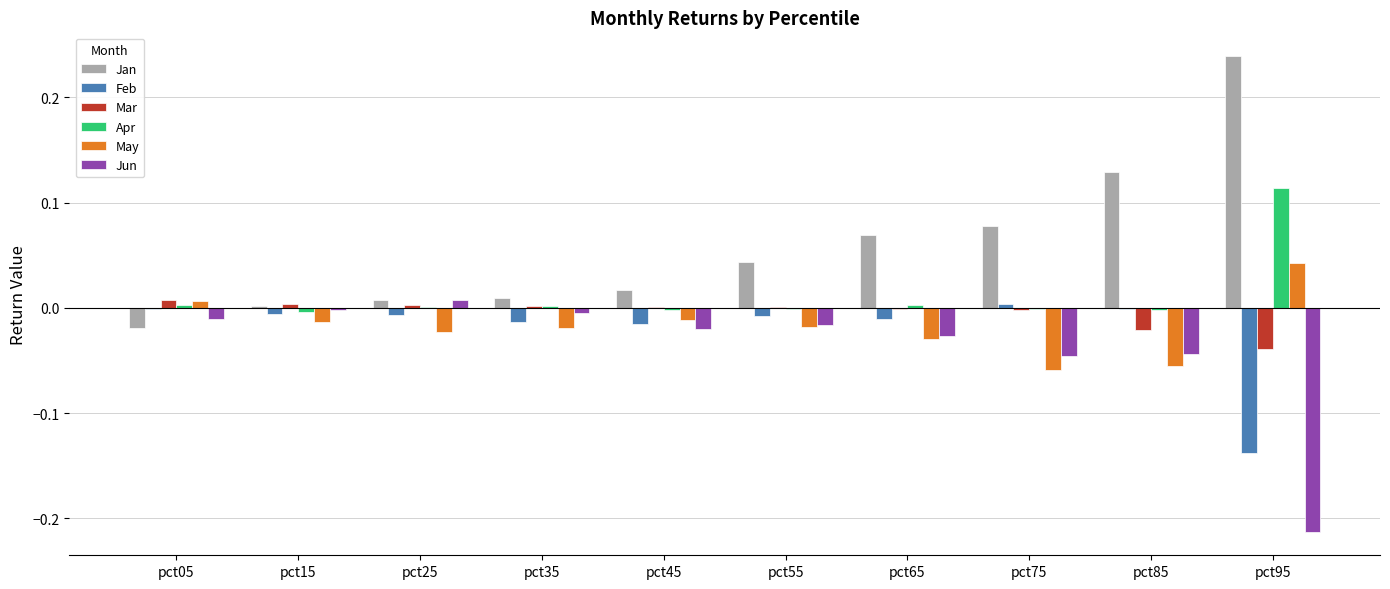

Where does the Apr series first go above 0?

pct05